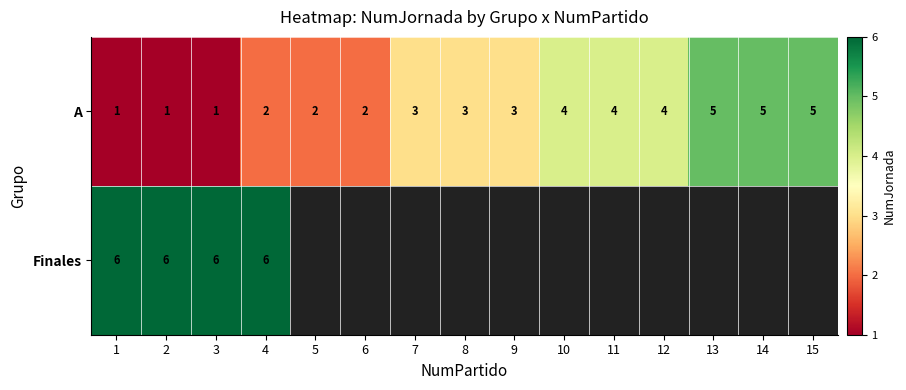

Is the value of Finales at 2 greater than the value of A at 14?

Yes